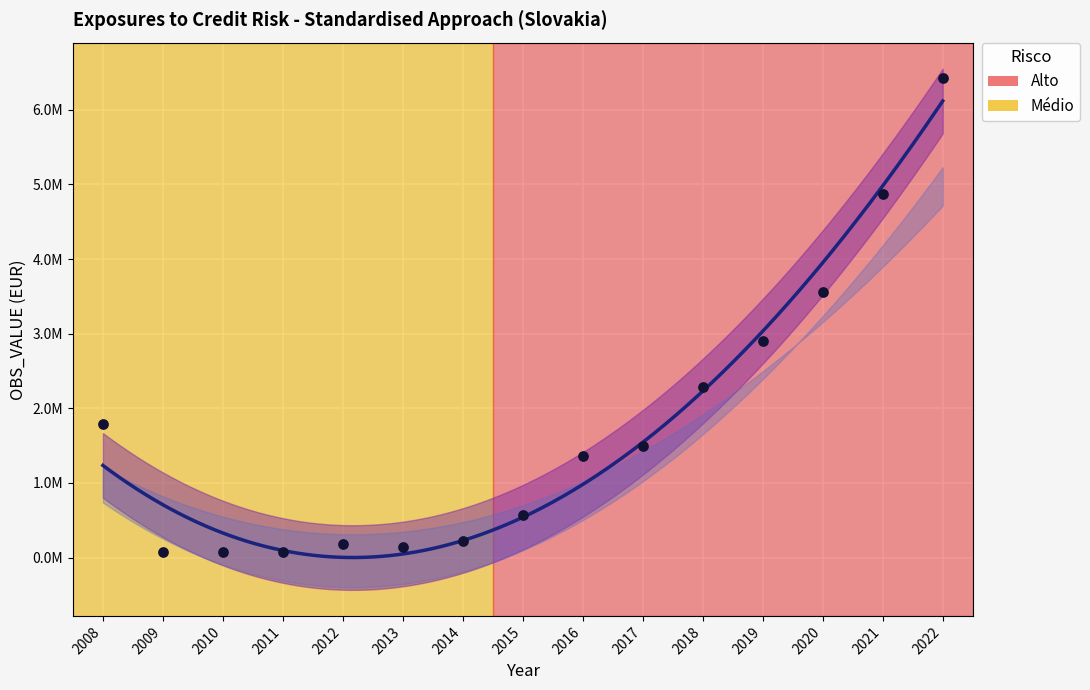

What is the change in value from 2019 to 2020?

+664763